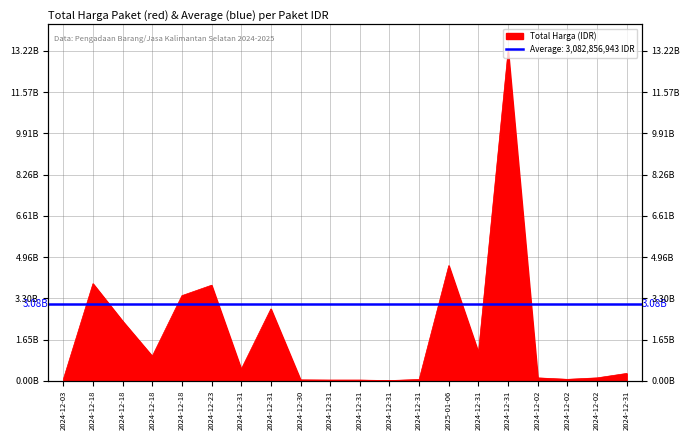

How many data points are less than 464445888?

10